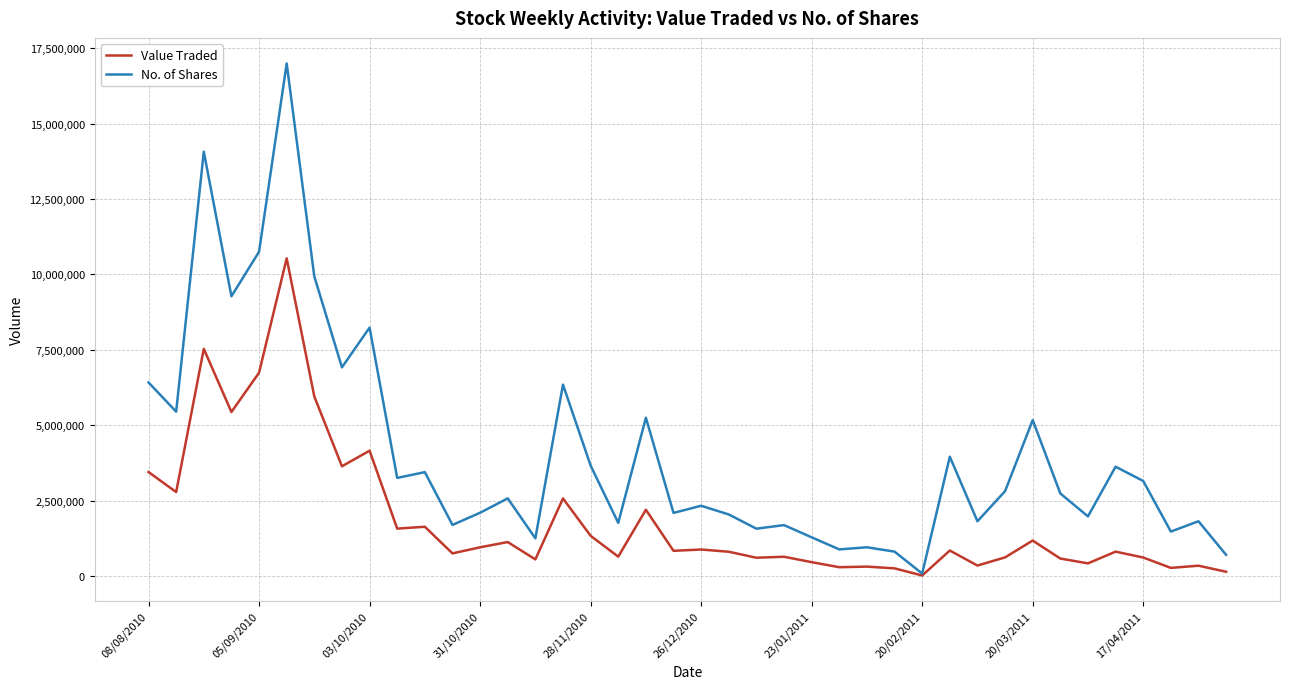

Which series has the largest total across all categories?

No. of Shares